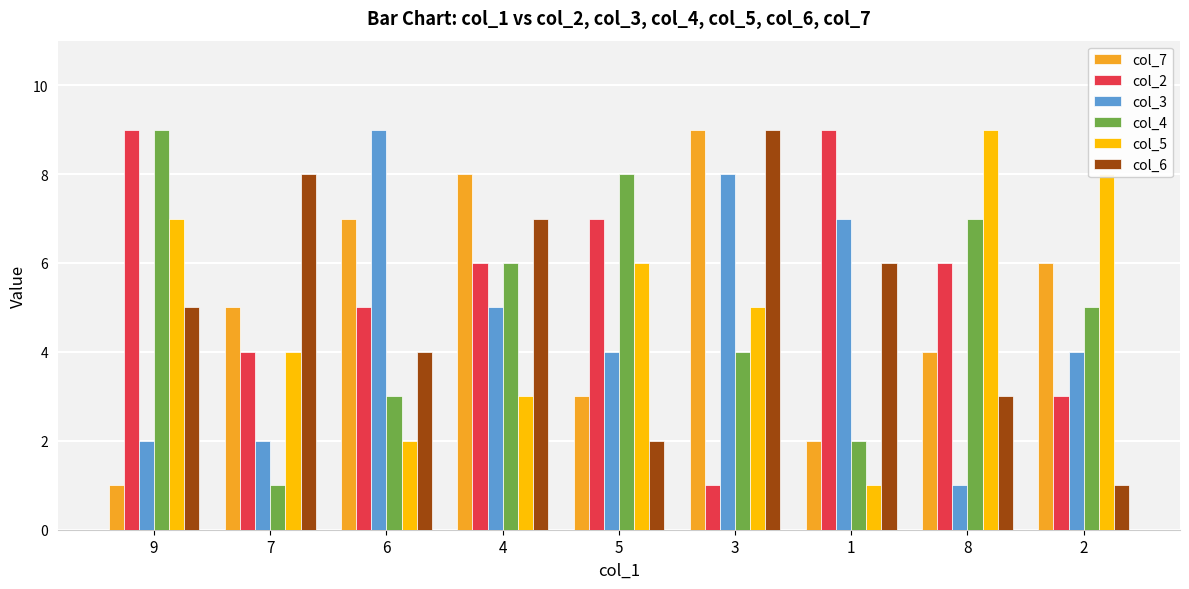

What is the sum of all col_6 values?

45